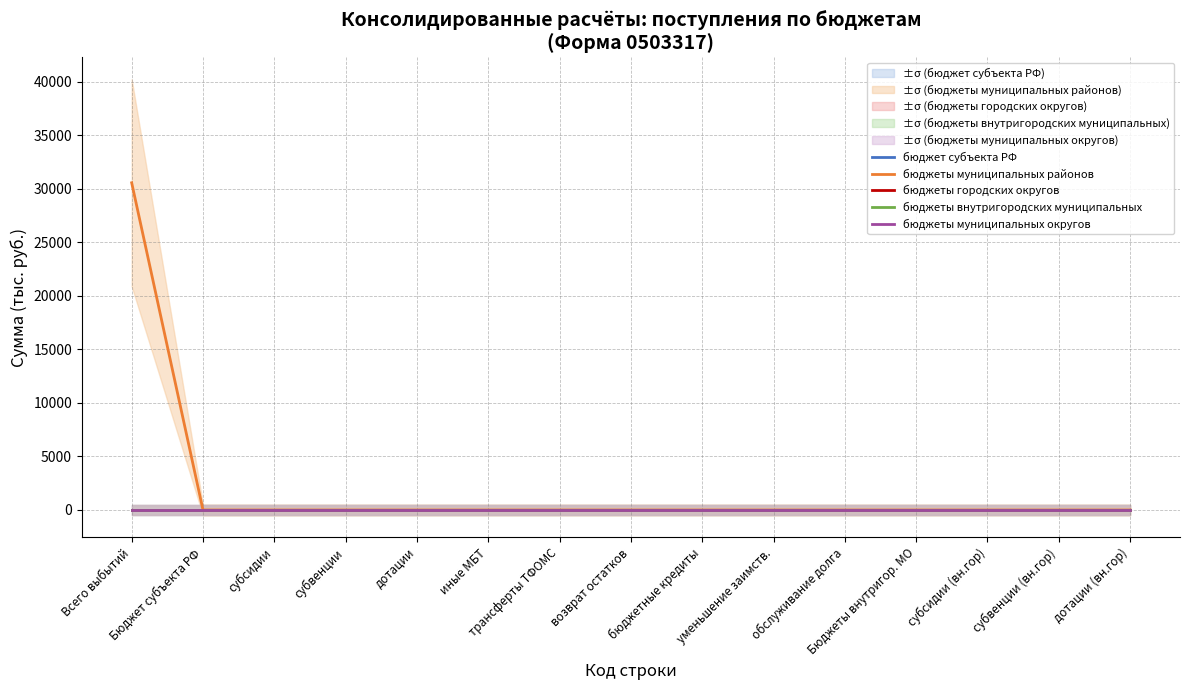

What position from the left is дотации?

5